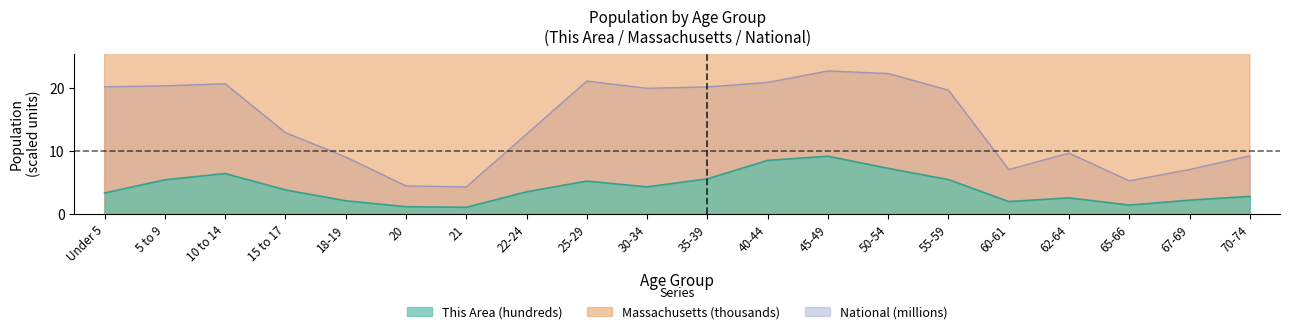

Which category has the lowest value in the This Area series?

21